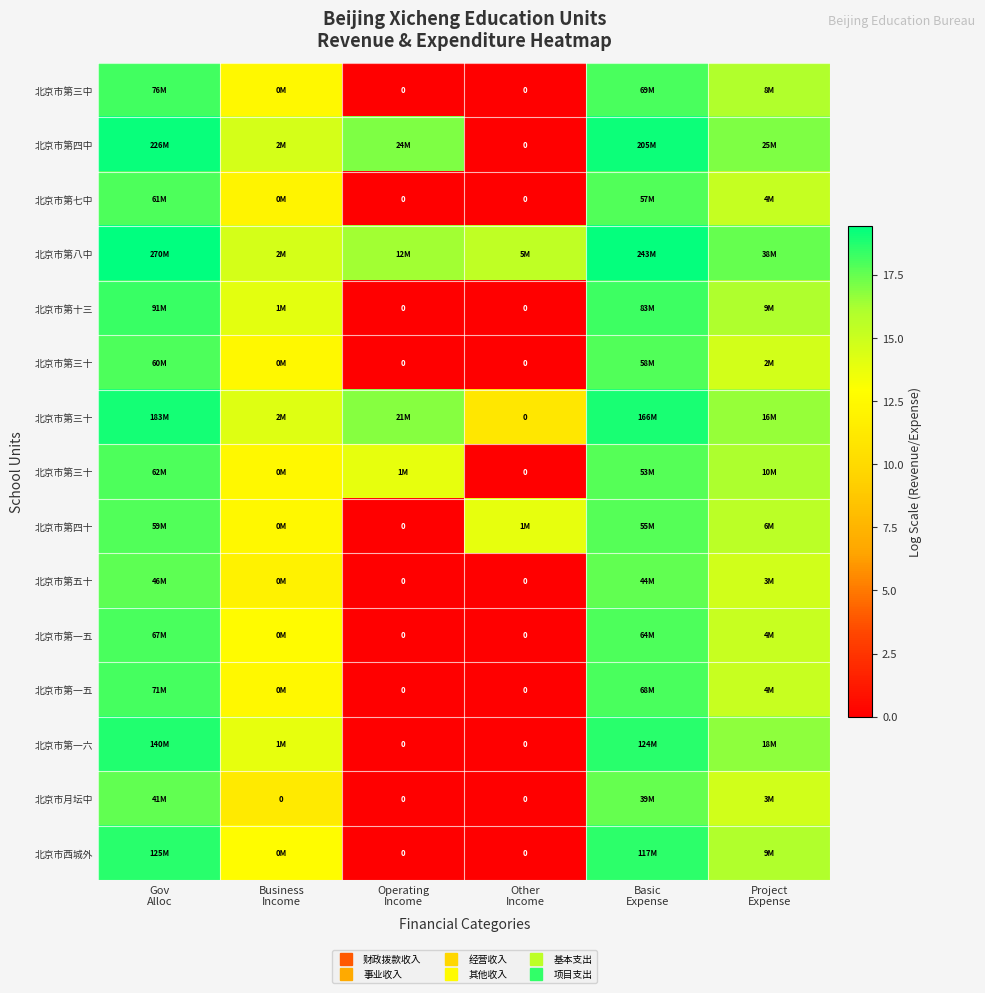

Count the number of data series in this chart.

15